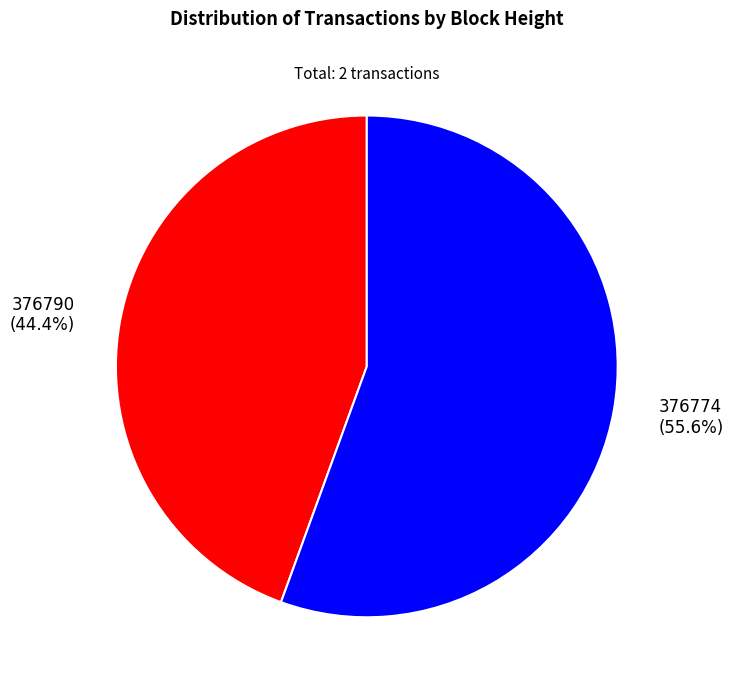

Approximately how many times larger is the value at 376790 compared to 376774?

0.8